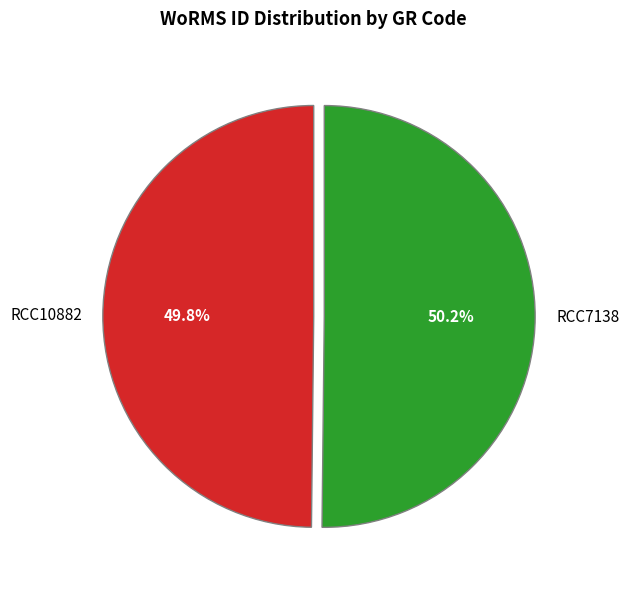

What is the ratio of the value at RCC7138 to the value at RCC10882?

1.0